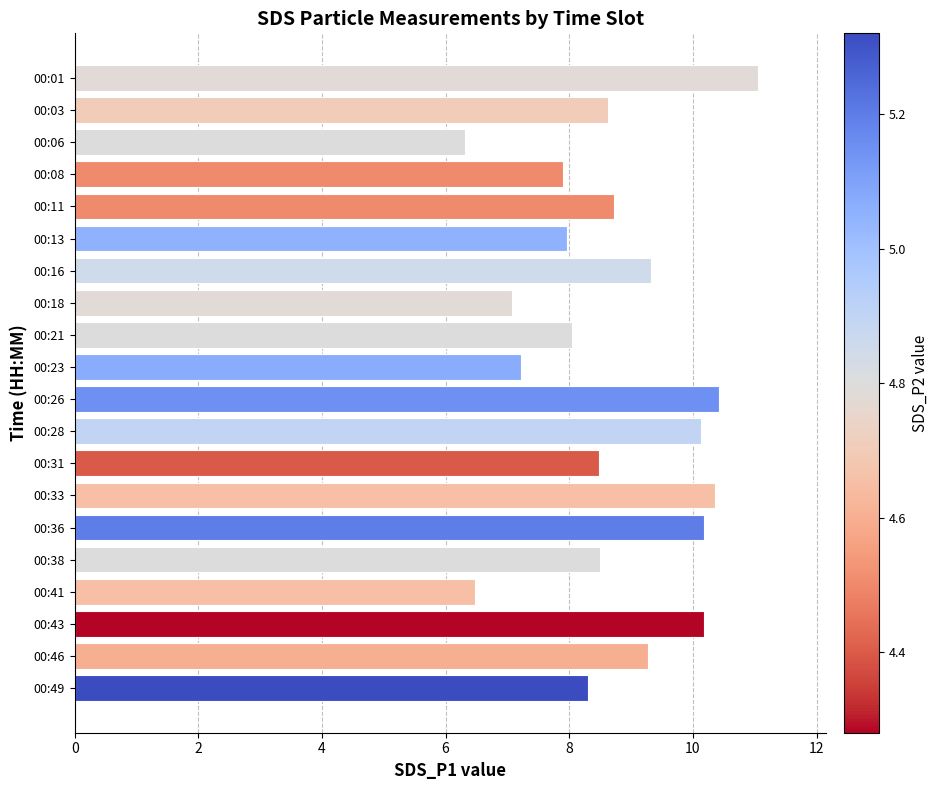

At which category does the chart reach its minimum across all series?

00:06